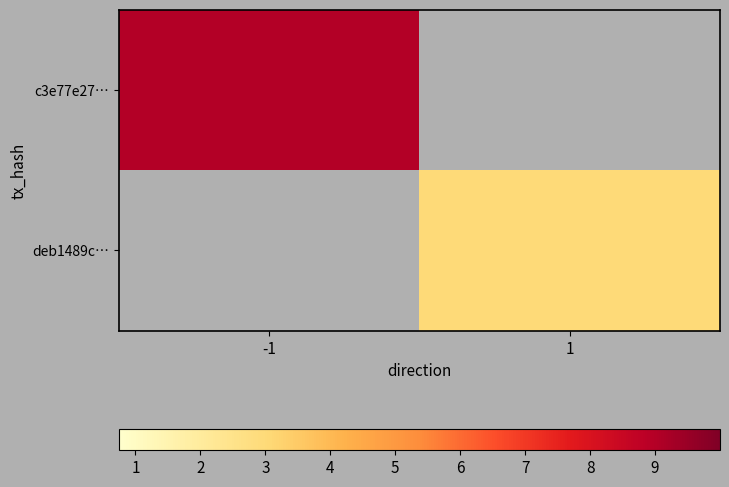

The c3e77e27… series shows 5.3 at -1. True or false?

False